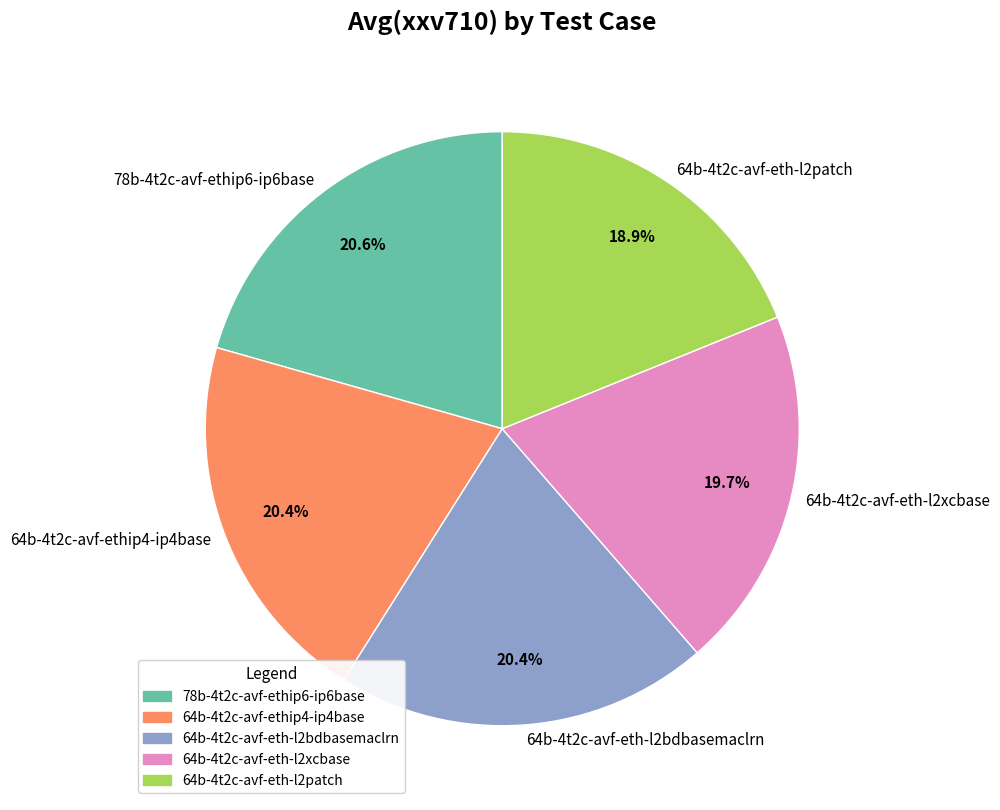

How many segments does this pie chart have?

5